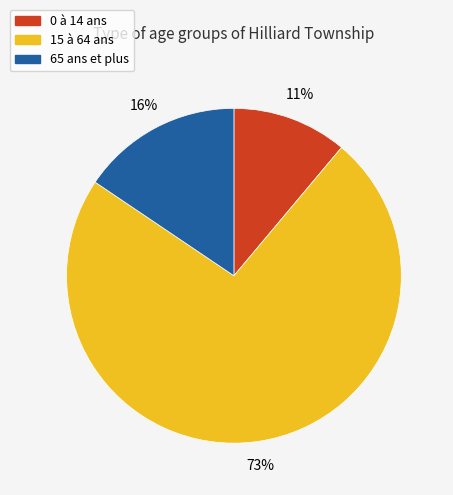

The 15 à 64 ans slice represents 59% of the pie. True or false?

False